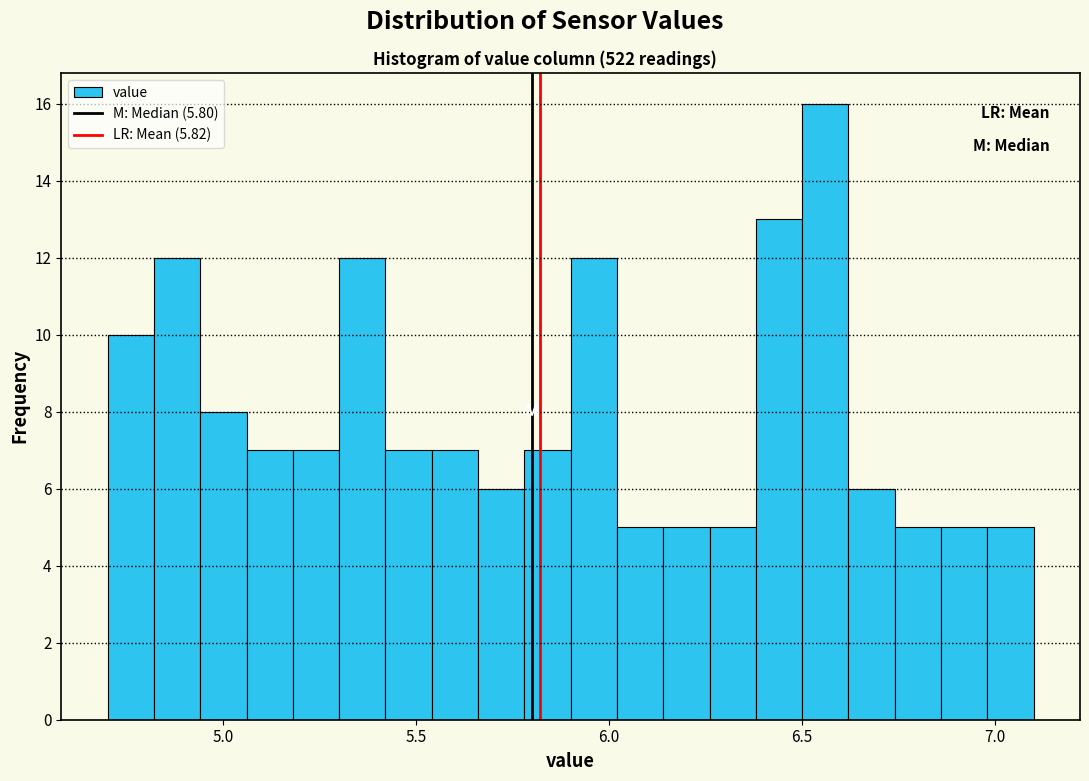

Around what value on the x-axis is the tallest bar? Give the approximate position of its centre, as read against the axis.

6.55